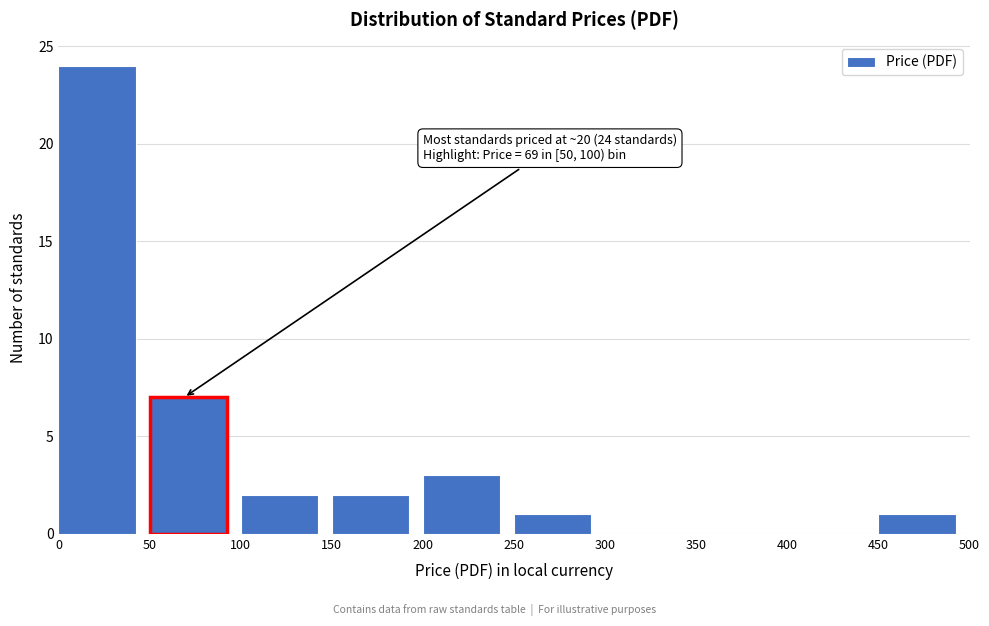

Over which range of the x-axis is the bar tallest?

0 to 50